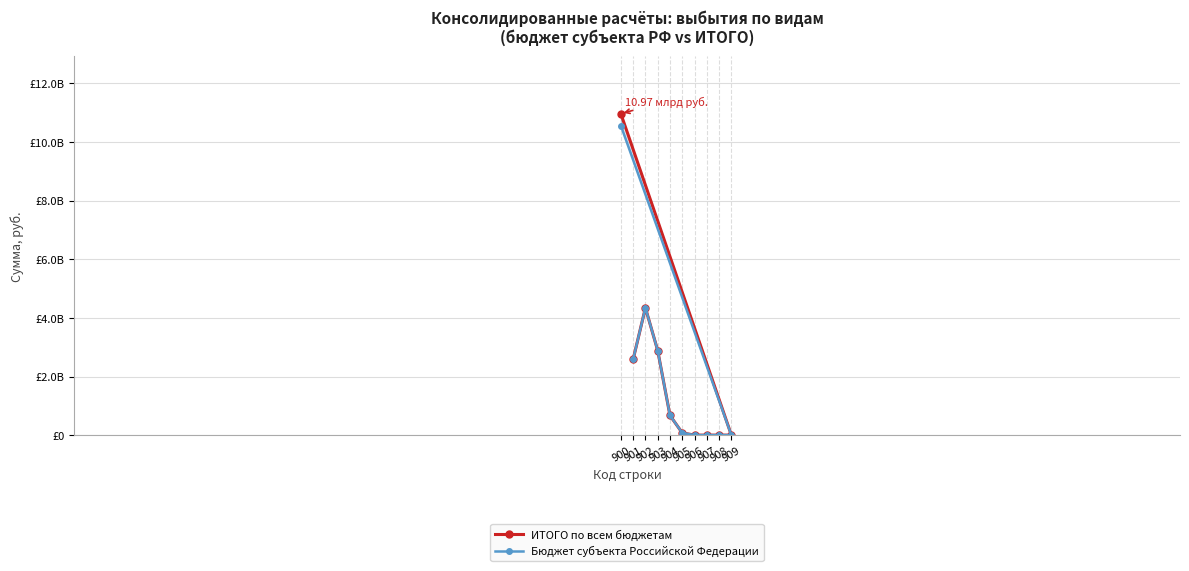

How many lines are shown in the chart?

2